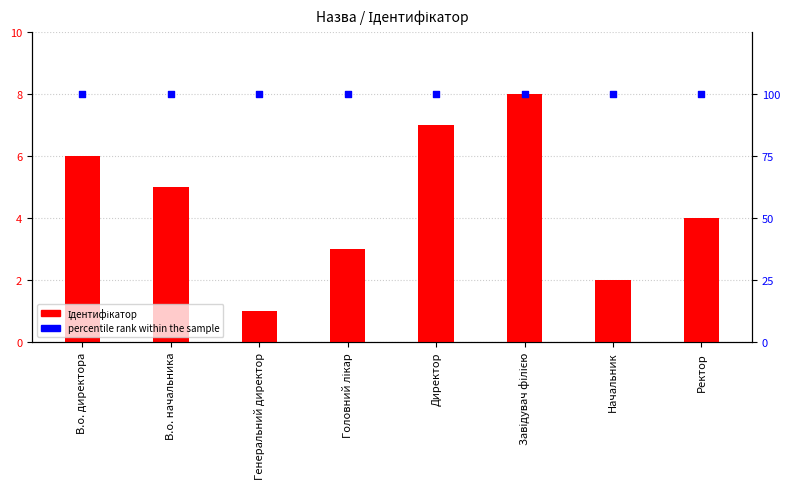

What are all the series names shown in the legend?

Ідентифікатор, percentile rank within the sample